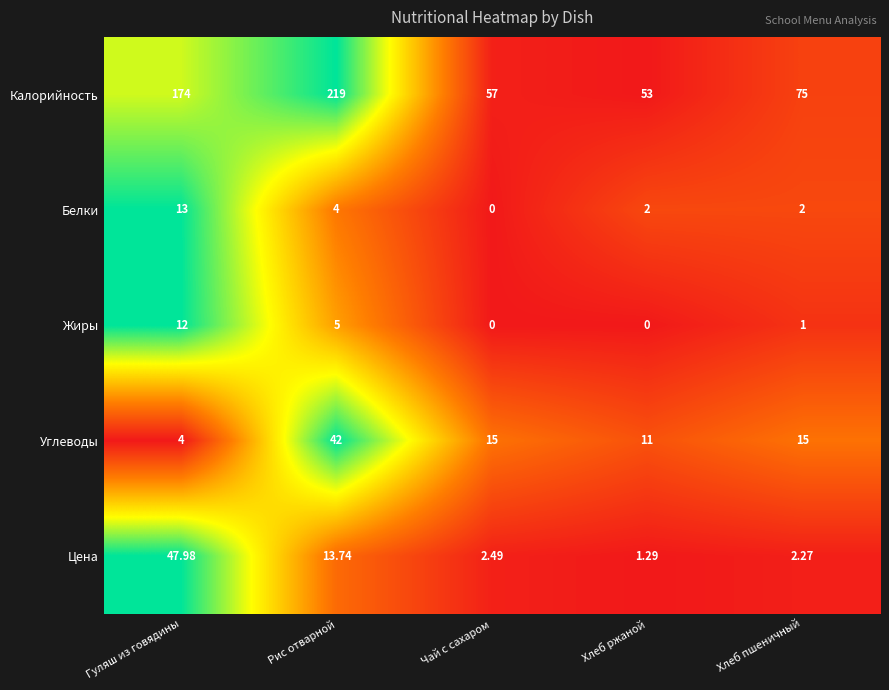

Which category has the highest value across all series?

Рис отварной